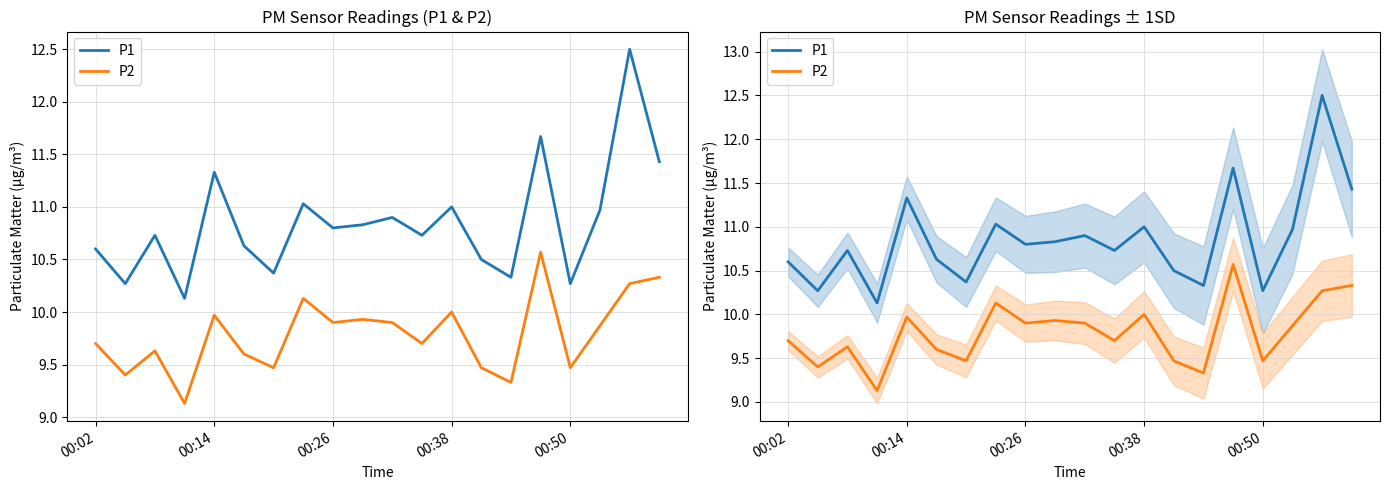

True or false: P1 has a value of 16.7 at 5.

False